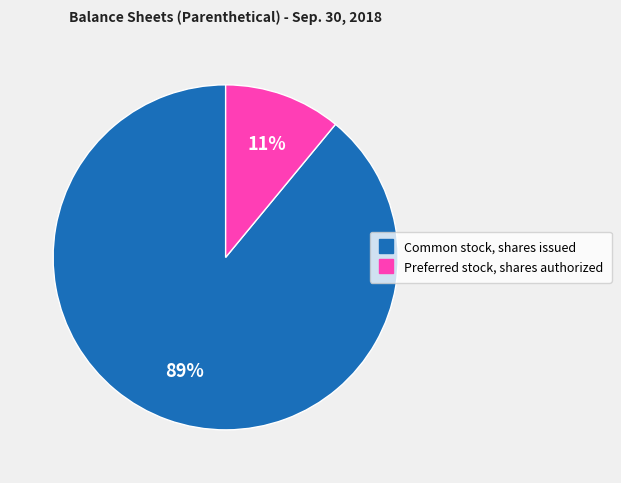

Rank the categories by value from lowest to highest.

Preferred stock, shares authorized, Common stock, shares issued